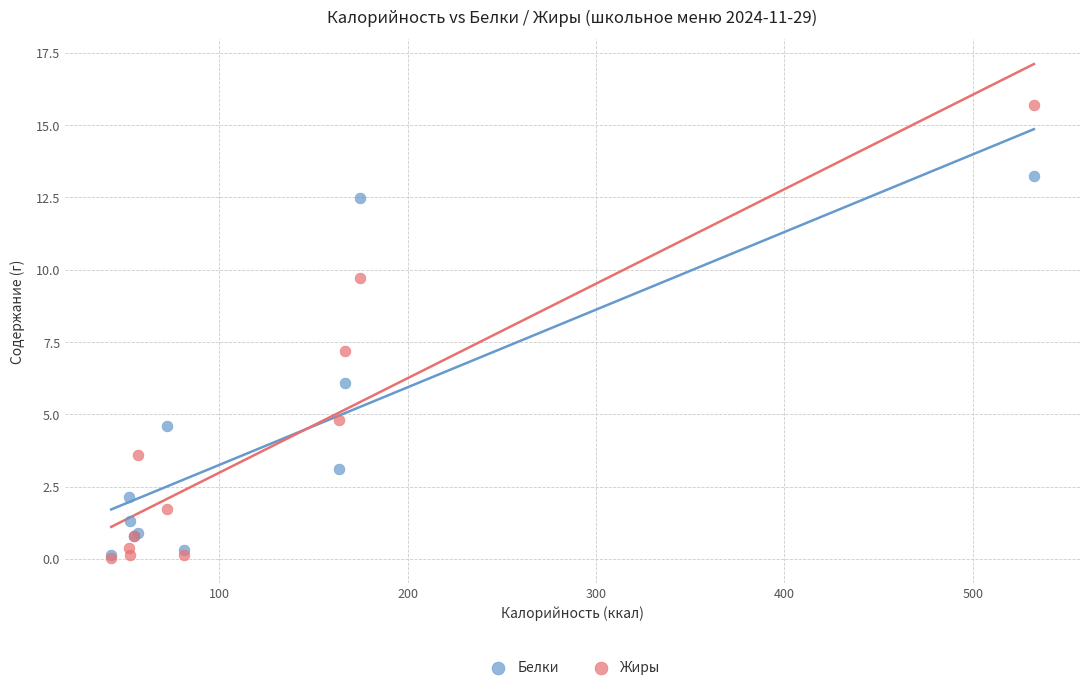

Which series has the widest spread of Y values?

Жиры